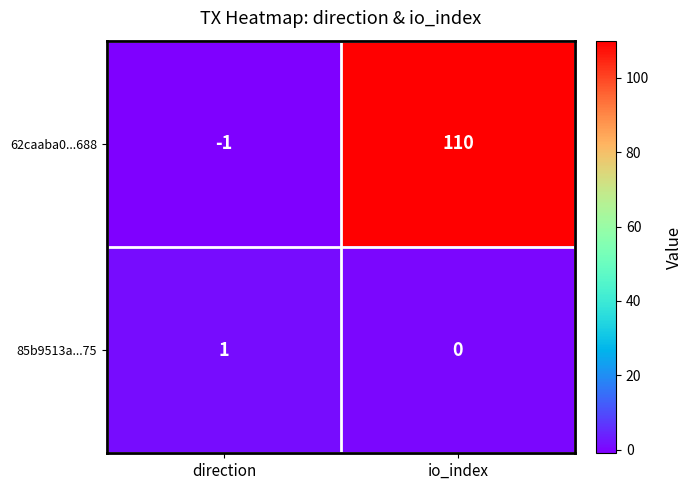

Is it true that 85b9513a...75 equals 0 at io_index?

True